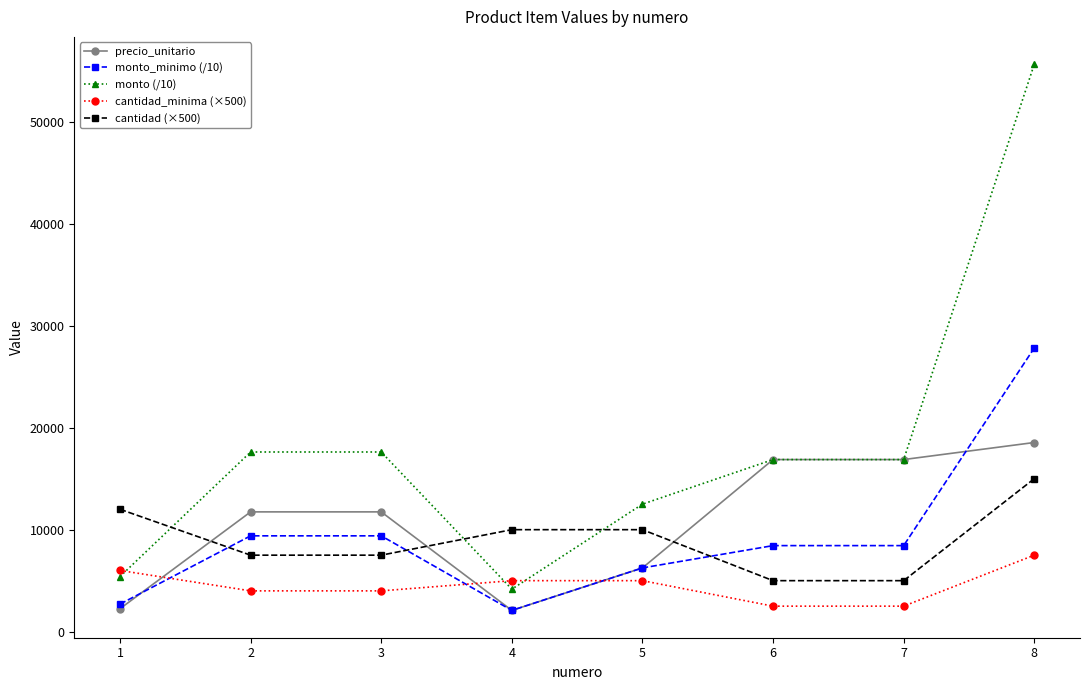

List the series in order of their peak value, lowest first.

cantidad_minima (×500), cantidad (×500), precio_unitario, monto_minimo (/10), monto (/10)